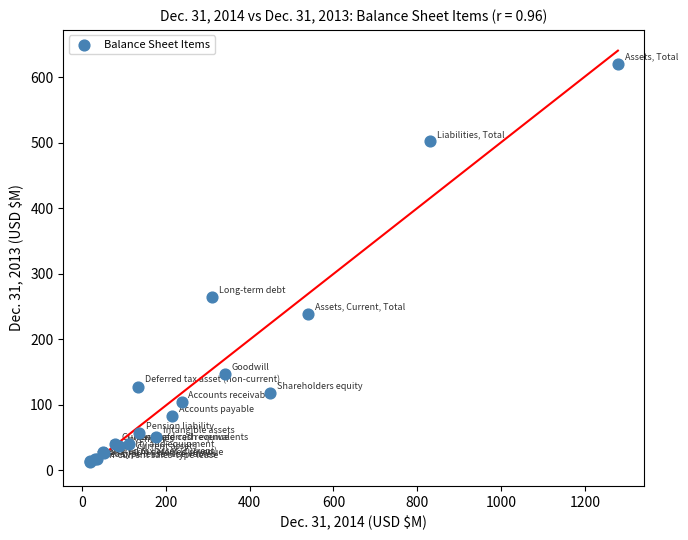

What Y value in the scatter plot is closest to 316?

264.2